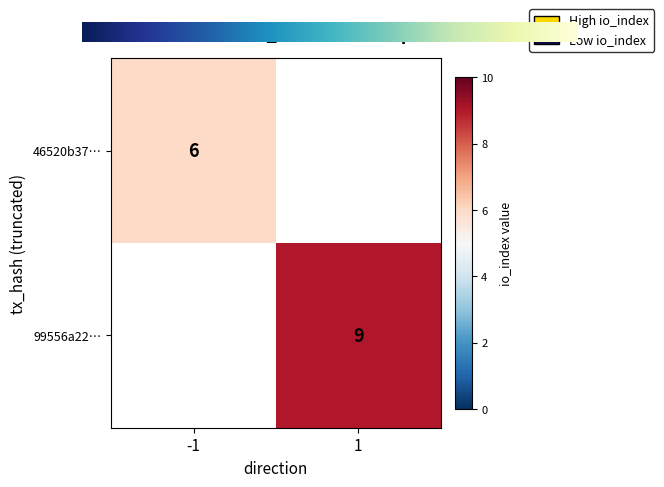

The value of 99556a22… at 1 is 13. True or false?

False